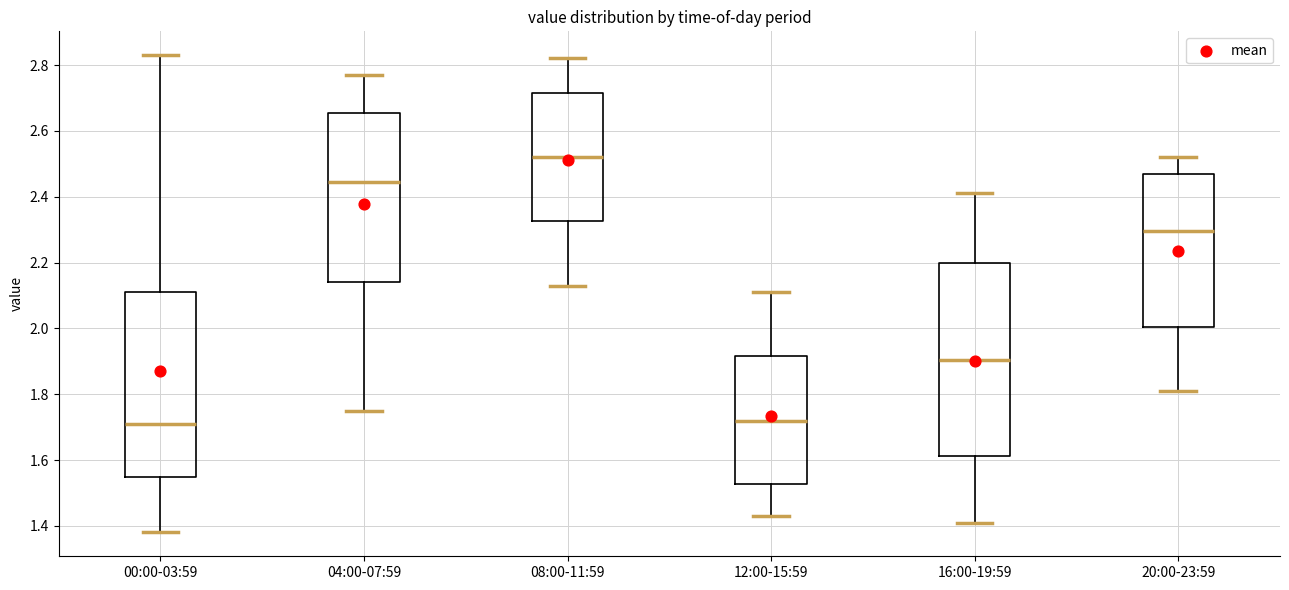

Reading left to right, transcribe this box plot: for each box, give where its median line is, the range the box spans, and where its two whiskers end, as read against the y-axis. The values are not printed on the chart, so give them approximately, as read against the axis.

00:00-03:59: median 1.72, box 1.54 to 2.12, whiskers 1.38 to 2.84
04:00-07:59: median 2.44, box 2.14 to 2.66, whiskers 1.76 to 2.78
08:00-11:59: median 2.52, box 2.32 to 2.72, whiskers 2.14 to 2.82
12:00-15:59: median 1.72, box 1.52 to 1.92, whiskers 1.44 to 2.12
16:00-19:59: median 1.90, box 1.62 to 2.20, whiskers 1.42 to 2.42
20:00-23:59: median 2.30, box 2.00 to 2.48, whiskers 1.82 to 2.52